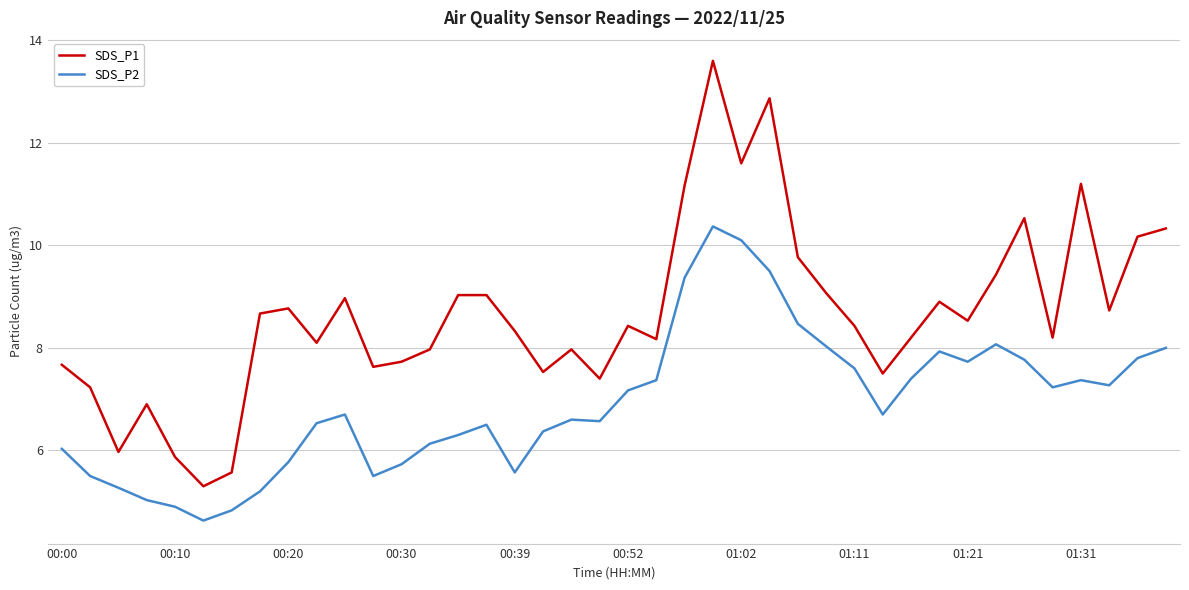

Which series has the widest spread of values?

SDS_P1